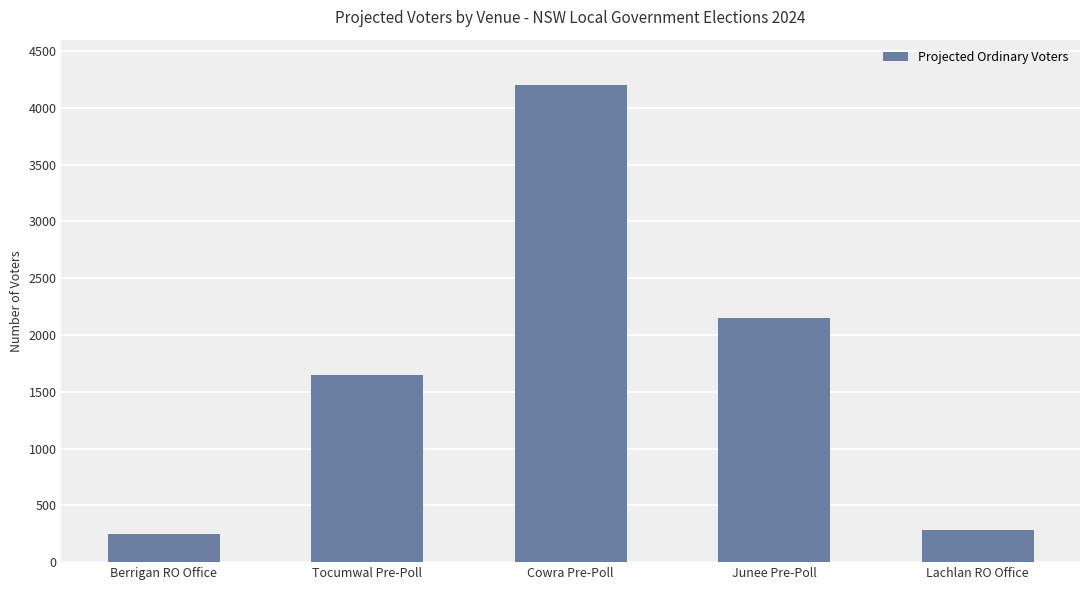

Is it true that the value at Tocumwal Pre-Poll is 2197?

False